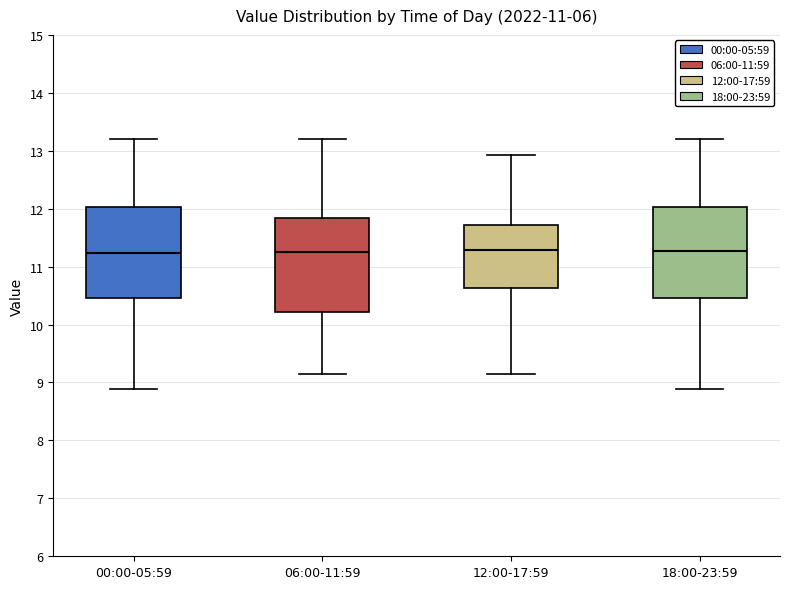

Reading left to right, read every box against the y-axis: the position of its median line, the range the box covers, and the ends of its whiskers. The values are not printed on the chart, so give them approximately, as read against the axis.

00:00-05:59: median 11.2, box 10.5 to 12.0, whiskers 8.9 to 13.2
06:00-11:59: median 11.3, box 10.2 to 11.8, whiskers 9.2 to 13.2
12:00-17:59: median 11.3, box 10.6 to 11.7, whiskers 9.2 to 12.9
18:00-23:59: median 11.3, box 10.5 to 12.0, whiskers 8.9 to 13.2